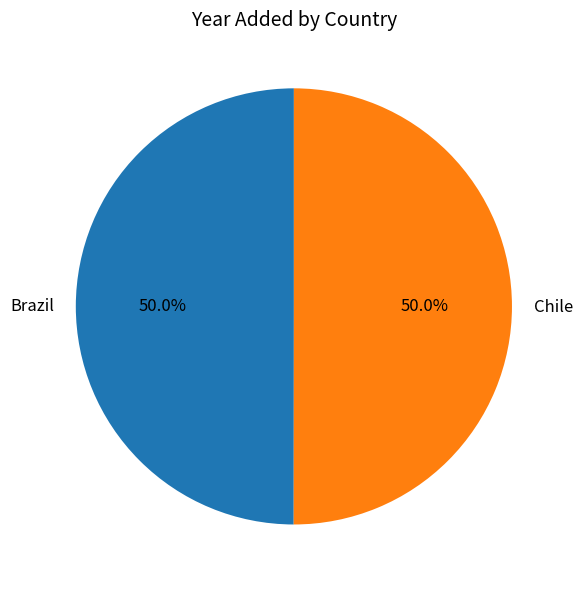

Combined, do Brazil and Chile account for over 50%?

Yes